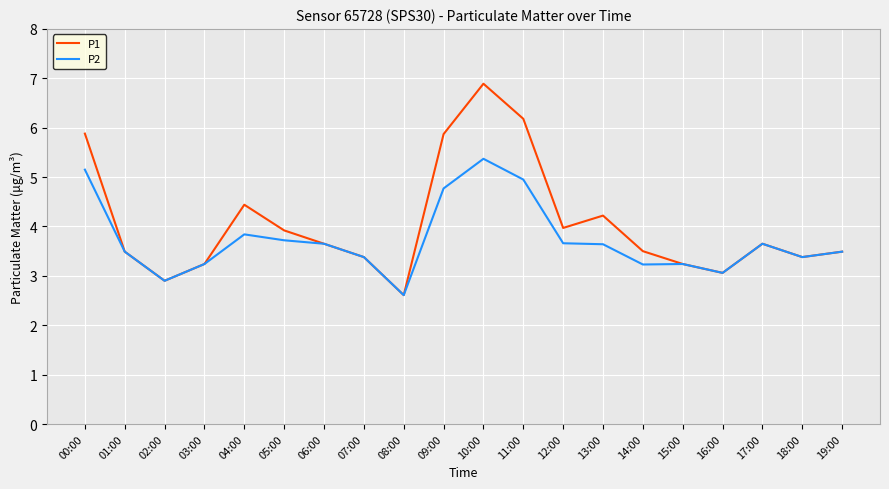

In P2, how many points are lower than both neighbors (excluding endpoints)?

5